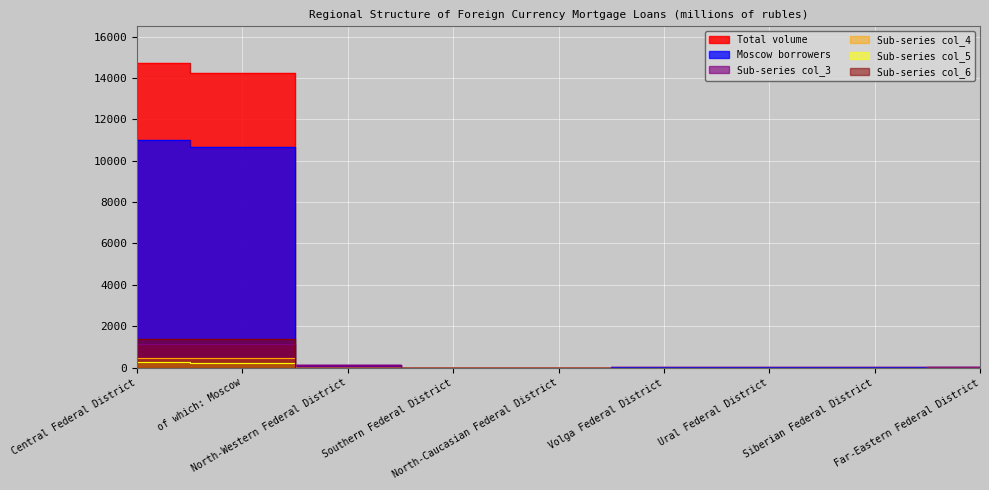

What position from the left is North-Western Federal District?

3